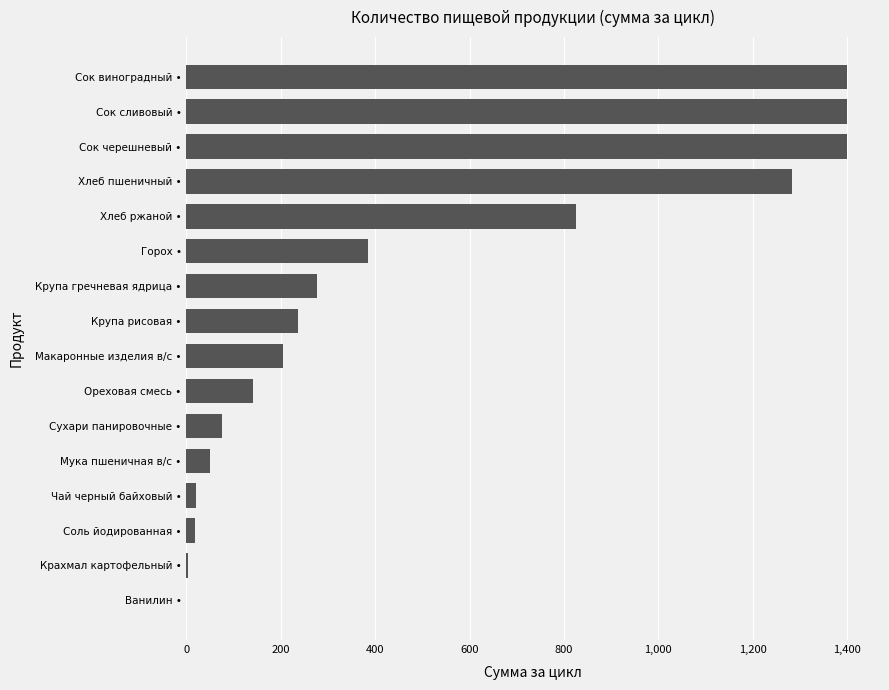

What is the greatest value displayed?

1400.0